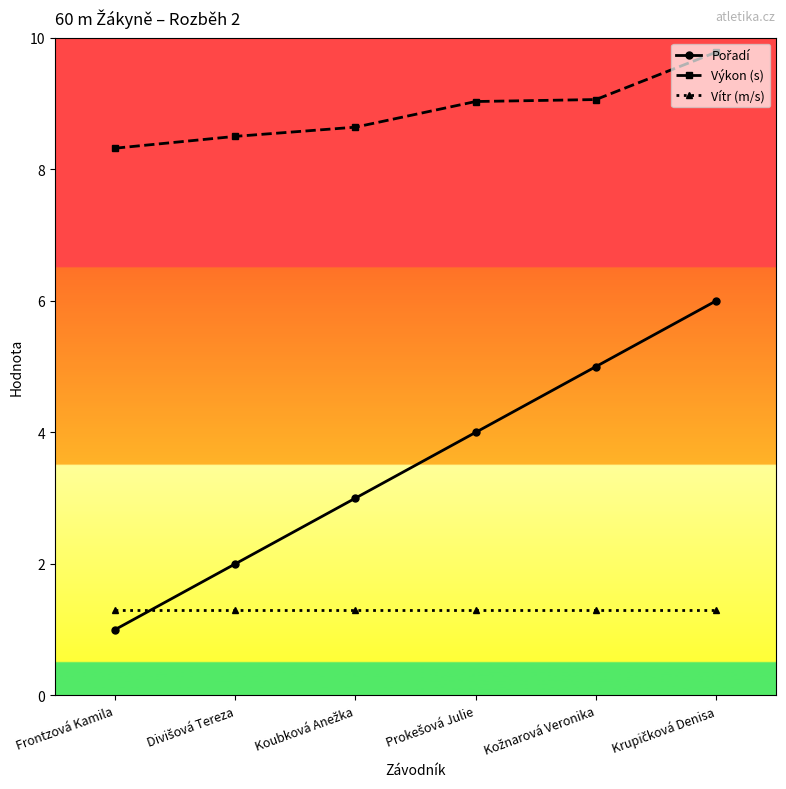

Which series has the largest total across all categories?

Výkon (s)